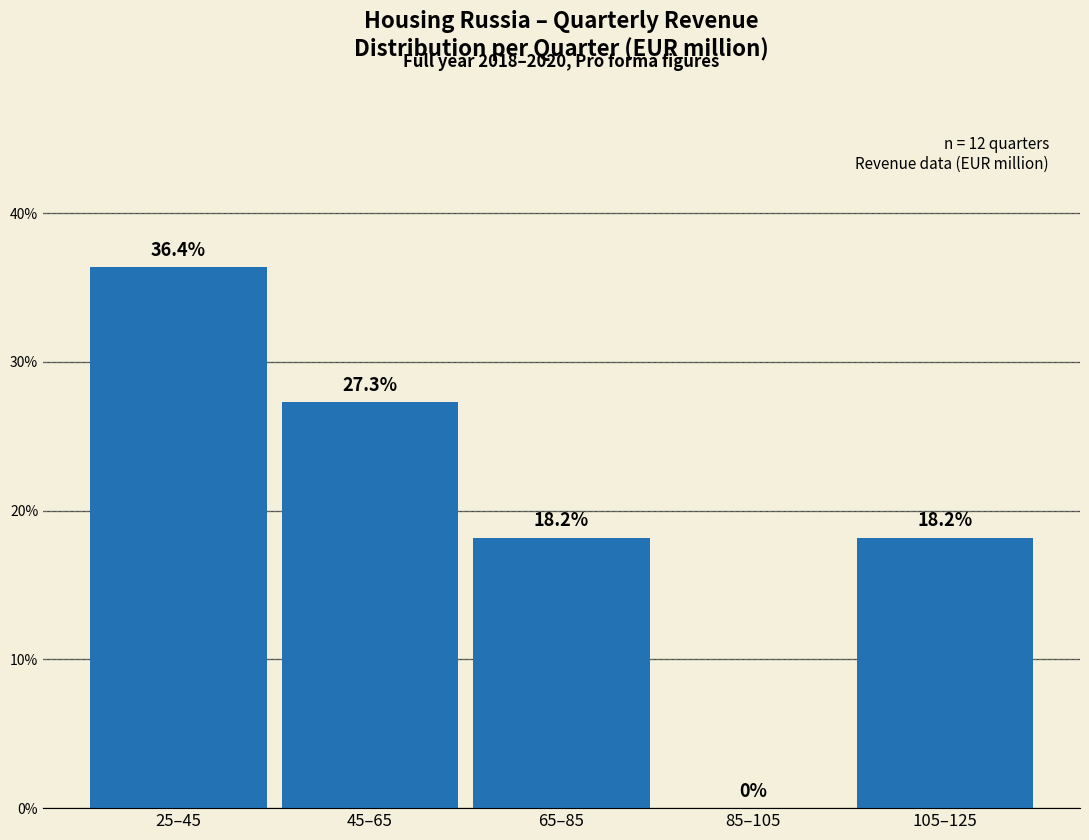

Reading left to right, what are all the values shown in this chart?

25–45=36.4	45–65=27.3	65–85=18.2	85–105=0.0	105–125=18.2